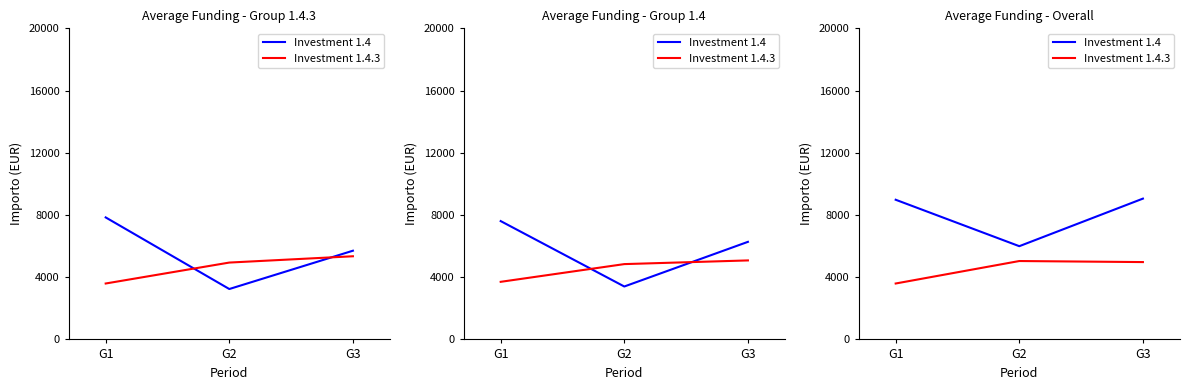

What is the difference between the maximum and minimum values in the Investment 1.4.3 series?

1445.1